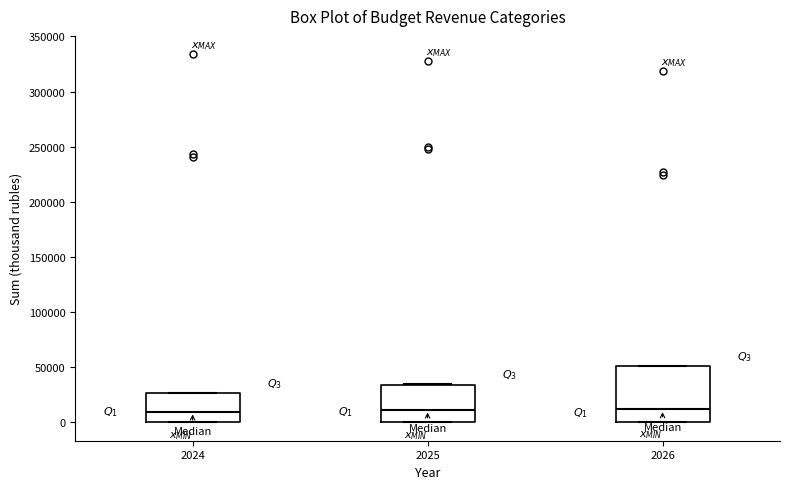

Reading left to right, transcribe this box plot: for each box, give where its median line is, the range the box spans, and where its two whiskers end, as read against the y-axis. The values are not printed on the chart, so give them approximately, as read against the axis.

2024: median 10000, box 0 to 25000, whiskers 0 to 25000
2025: median 10000, box 0 to 35000, whiskers 0 to 35000
2026: median 10000, box 0 to 50000, whiskers 0 to 50000